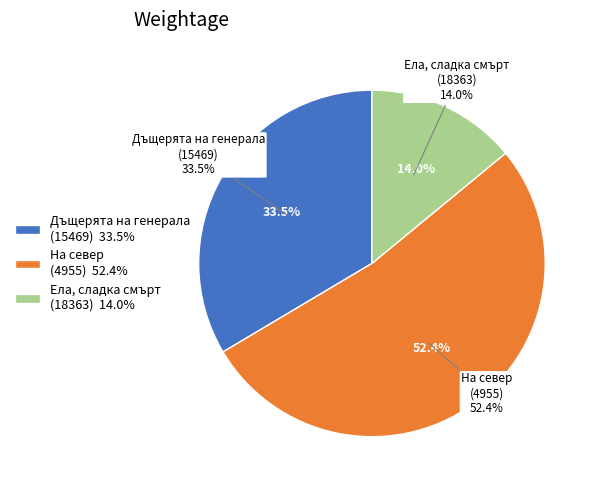

What percentage is the Дъщерята на генерала
(15469) slice, to the nearest percent?

34%